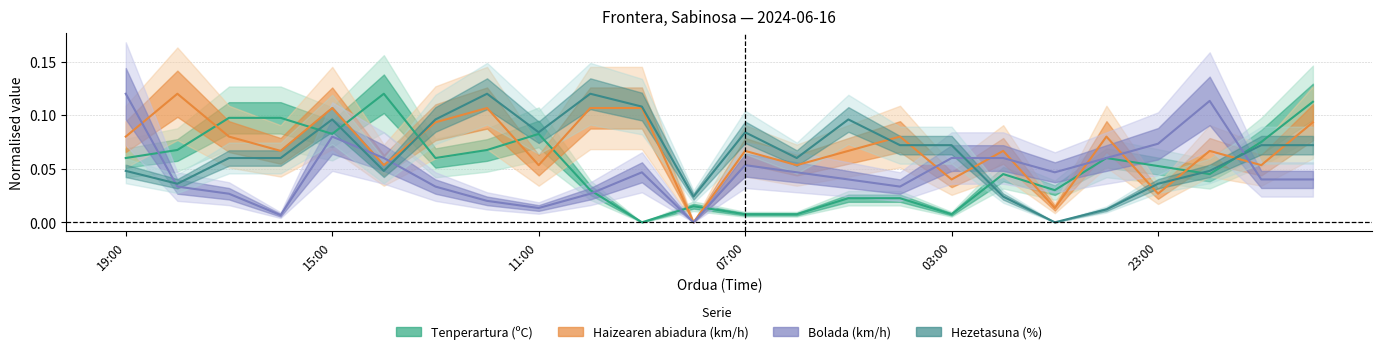

Reading right to left, extract all data points from this chart.

Tenperartura (ºC): 20:00=0.1	21:00=0.1	22:00=0.0	23:00=0.1	00:00=0.1	01:00=0.0	02:00=0.0	03:00=0.0	04:00=0.0	05:00=0.0	06:00=0.0	07:00=0.0	08:00=0.0	09:00=0.0	10:00=0.0	11:00=0.1	12:00=0.1	13:00=0.1	14:00=0.1	15:00=0.1	16:00=0.1	17:00=0.1	18:00=0.1	19:00=0.1
Haizearen abiadura (km/h): 20:00=0.1	21:00=0.1	22:00=0.1	23:00=0.0	00:00=0.1	01:00=0.0	02:00=0.1	03:00=0.0	04:00=0.1	05:00=0.1	06:00=0.1	07:00=0.1	08:00=0.0	09:00=0.1	10:00=0.1	11:00=0.1	12:00=0.1	13:00=0.1	14:00=0.1	15:00=0.1	16:00=0.1	17:00=0.1	18:00=0.1	19:00=0.1
Bolada (km/h): 20:00=0.0	21:00=0.0	22:00=0.1	23:00=0.1	00:00=0.1	01:00=0.0	02:00=0.1	03:00=0.1	04:00=0.0	05:00=0.0	06:00=0.0	07:00=0.1	08:00=0.0	09:00=0.0	10:00=0.0	11:00=0.0	12:00=0.0	13:00=0.0	14:00=0.1	15:00=0.1	16:00=0.0	17:00=0.0	18:00=0.0	19:00=0.1
Hezetasuna (%): 20:00=0.1	21:00=0.1	22:00=0.0	23:00=0.0	00:00=0.0	01:00=0.0	02:00=0.0	03:00=0.1	04:00=0.1	05:00=0.1	06:00=0.1	07:00=0.1	08:00=0.0	09:00=0.1	10:00=0.1	11:00=0.1	12:00=0.1	13:00=0.1	14:00=0.0	15:00=0.1	16:00=0.1	17:00=0.1	18:00=0.0	19:00=0.0